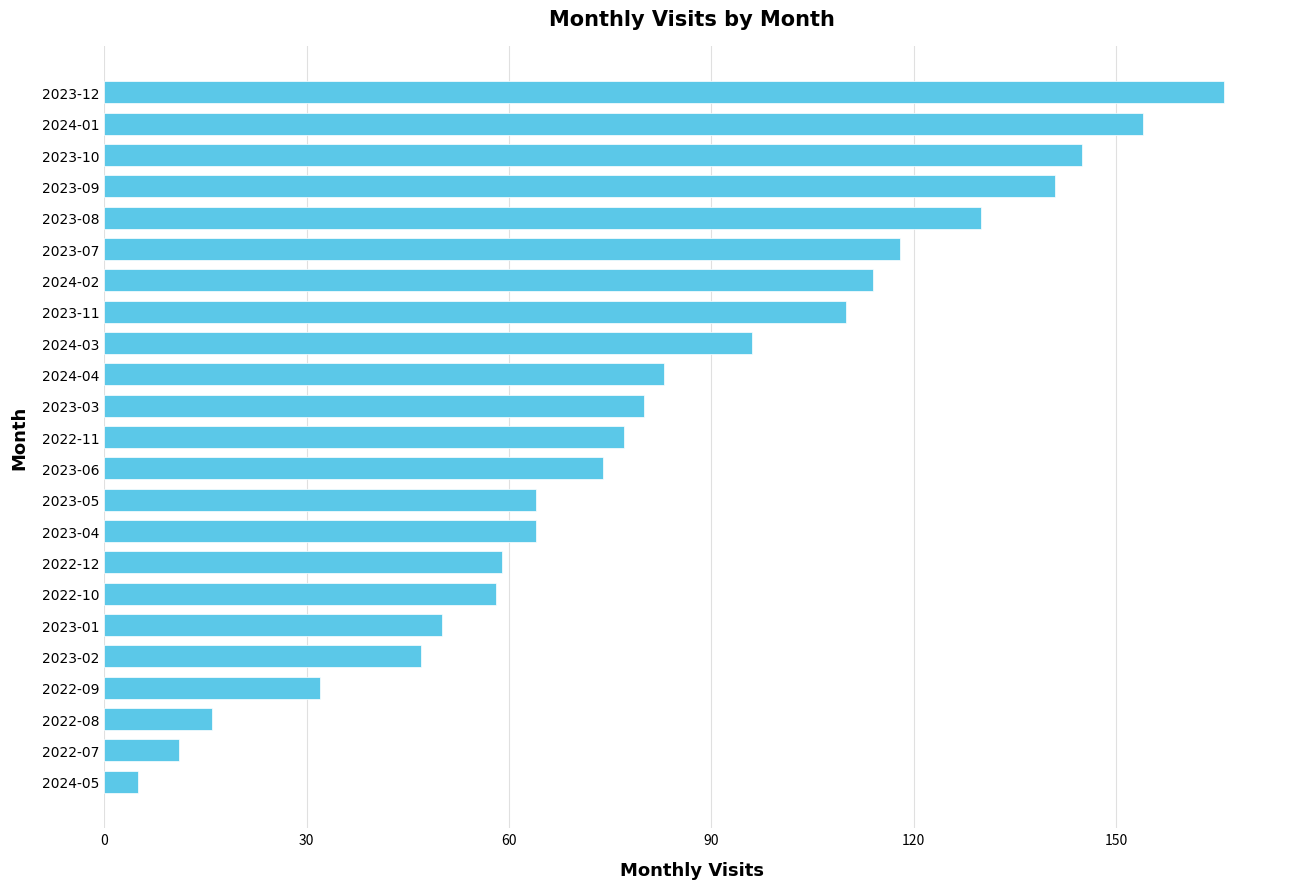

At which label is the value closest to 85?

2024-04